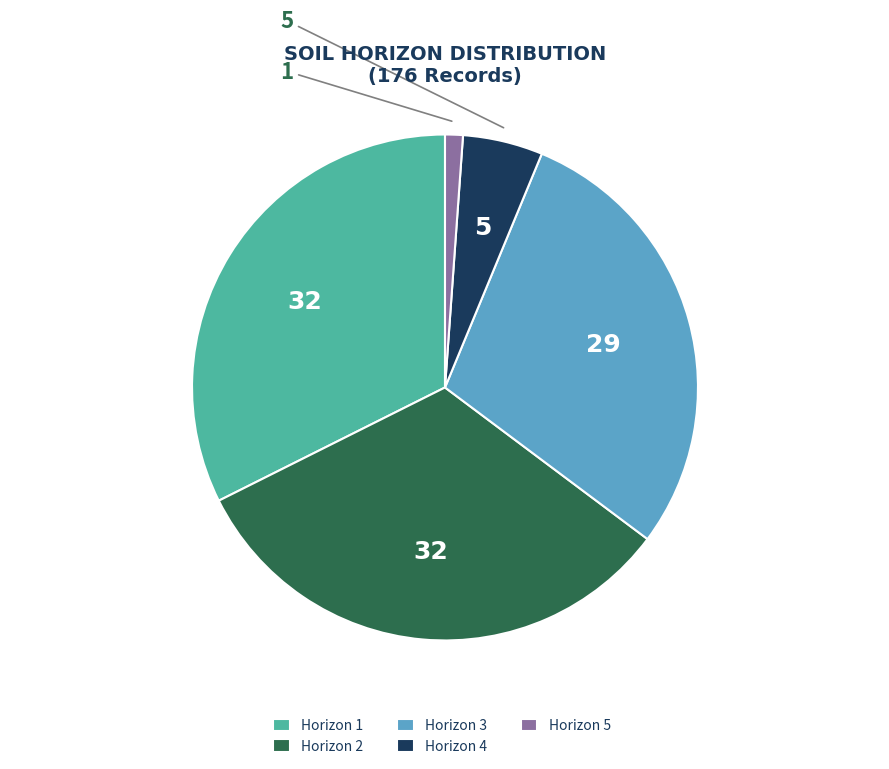

Combined, do Horizon 3 and Horizon 5 account for over 50%?

No